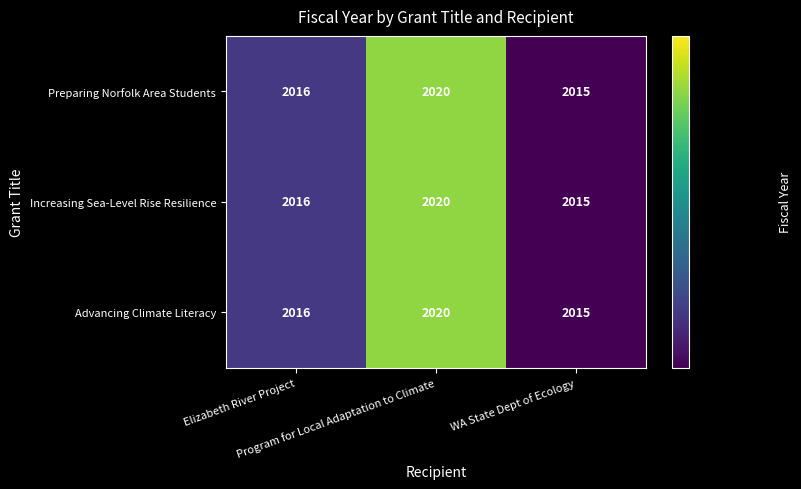

How many Increasing Sea-Level Rise Resilience values are between 2015 and 2020?

3